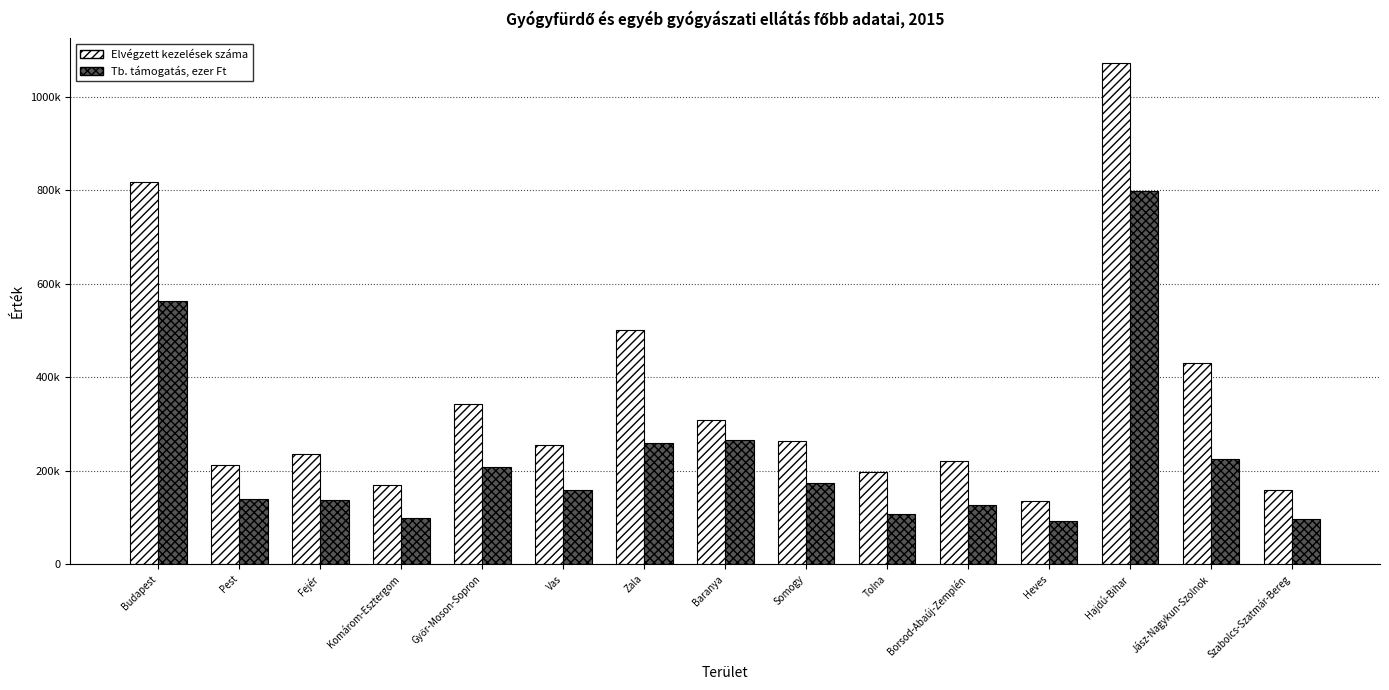

Rank the series at Borsod-Abaúj-Zemplén from highest to lowest value.

Elvégzett kezelések száma, Tb. támogatás, ezer Ft